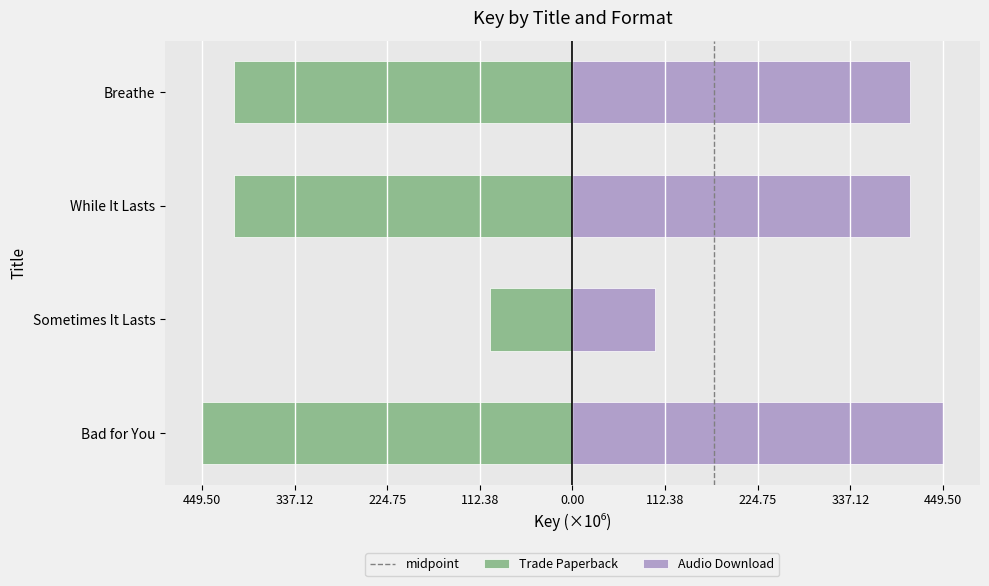

Is it true that Trade Paperback equals -88.7 at Breathe?

False